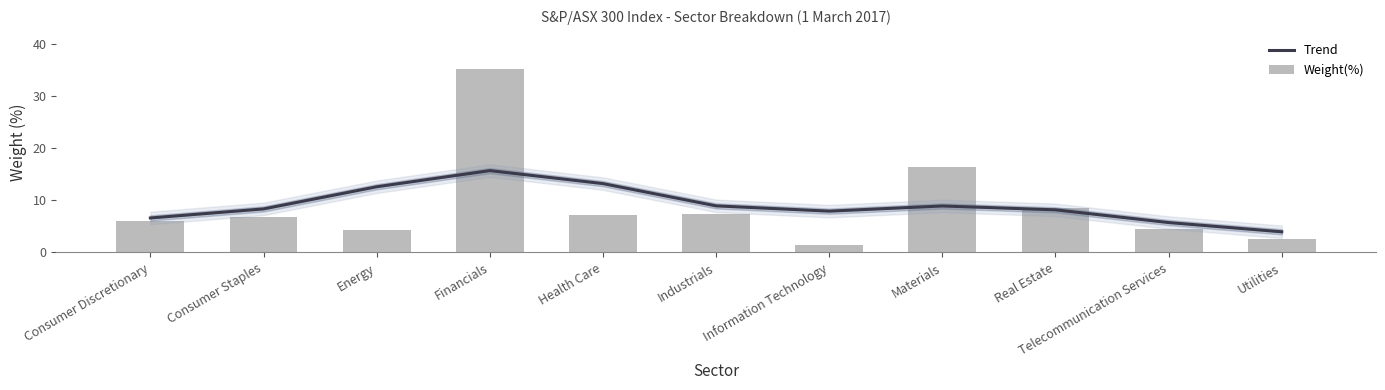

Are the bars horizontal?

No